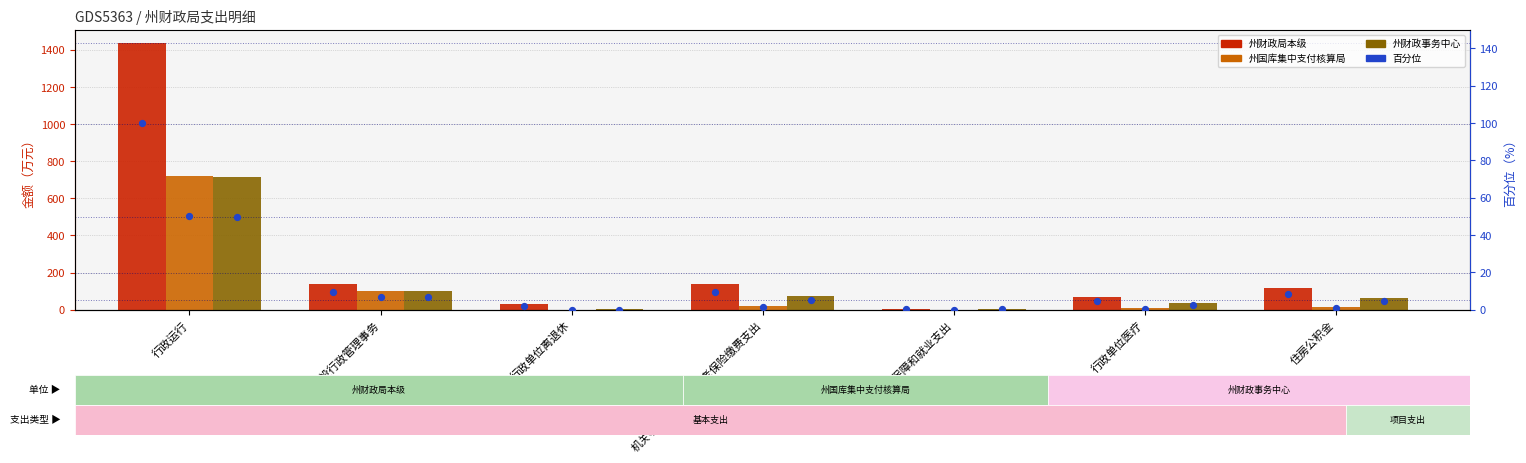

Which series contains the lowest Y value?

州国库集中支付核算局 percentile